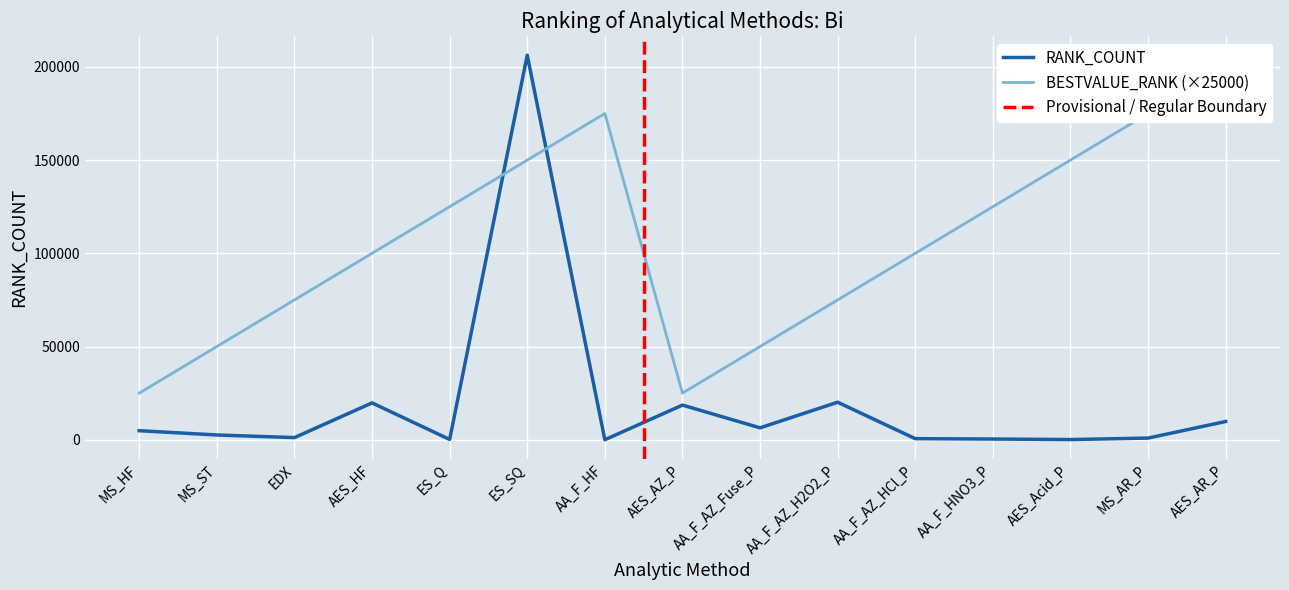

Which label corresponds to the largest value in the chart?

ES_SQ